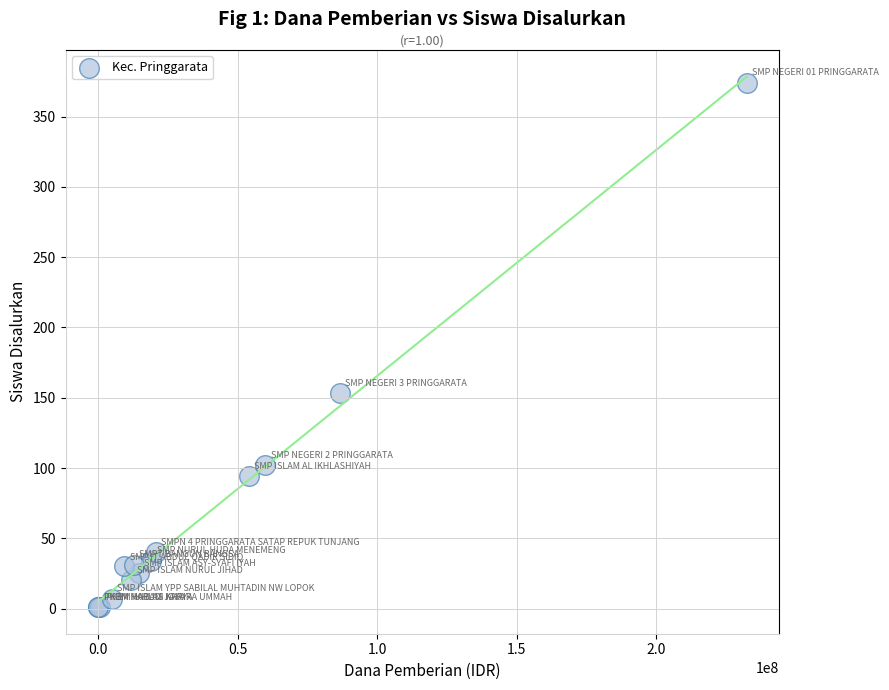

What Y value in the scatter plot is closest to 187?

153